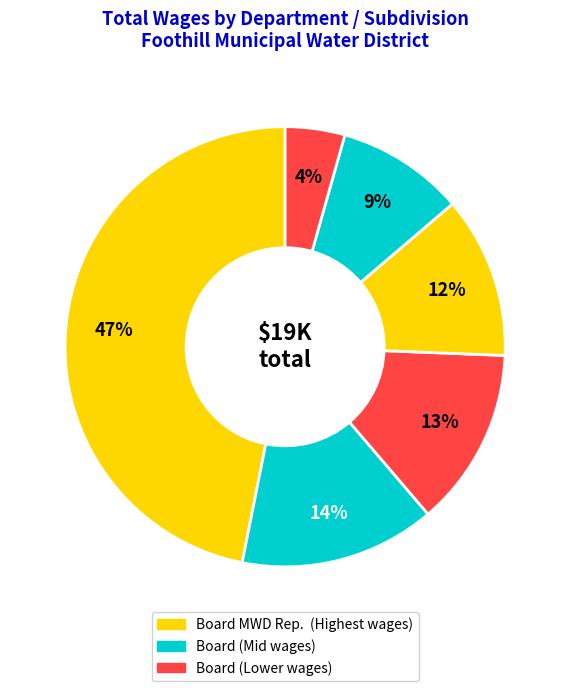

How many slices are in this pie chart?

6